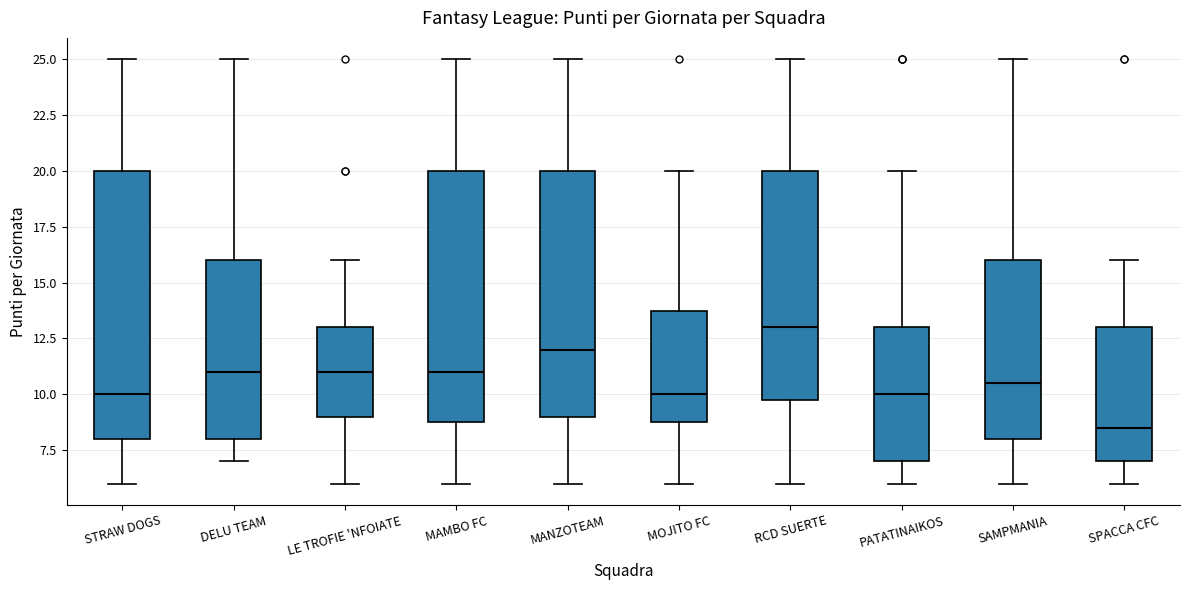

Reading left to right, transcribe this box plot: for each box, give where its median line is, the range the box spans, and where its two whiskers end, as read against the y-axis. The values are not printed on the chart, so give them approximately, as read against the axis.

STRAW DOGS: median 10.0, box 8.0 to 20.0, whiskers 6.0 to 25.0
DELU TEAM: median 11.0, box 8.0 to 16.0, whiskers 7.0 to 25.0
LE TROFIE 'NFOIATE: median 11.0, box 9.0 to 13.0, whiskers 6.0 to 16.0
MAMBO FC: median 11.0, box 9.0 to 20.0, whiskers 6.0 to 25.0
MANZOTEAM: median 12.0, box 9.0 to 20.0, whiskers 6.0 to 25.0
MOJITO FC: median 10.0, box 9.0 to 14.0, whiskers 6.0 to 20.0
RCD SUERTE: median 13.0, box 10.0 to 20.0, whiskers 6.0 to 25.0
PATATINAIKOS: median 10.0, box 7.0 to 13.0, whiskers 6.0 to 20.0
SAMPMANIA: median 10.5, box 8.0 to 16.0, whiskers 6.0 to 25.0
SPACCA CFC: median 8.5, box 7.0 to 13.0, whiskers 6.0 to 16.0